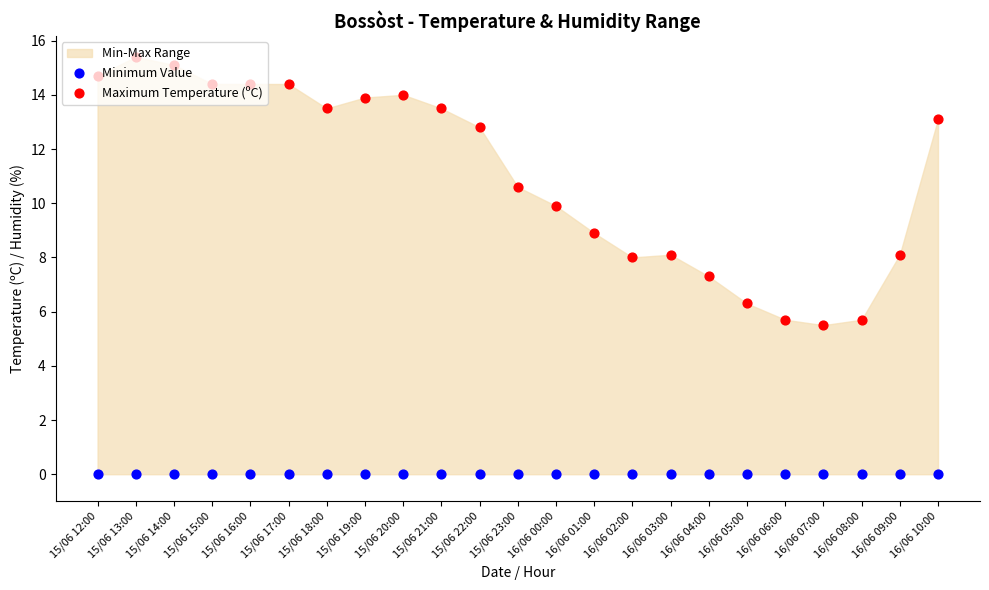

Which series has the largest Y range (max minus min)?

Maximum Temperature (ºC)